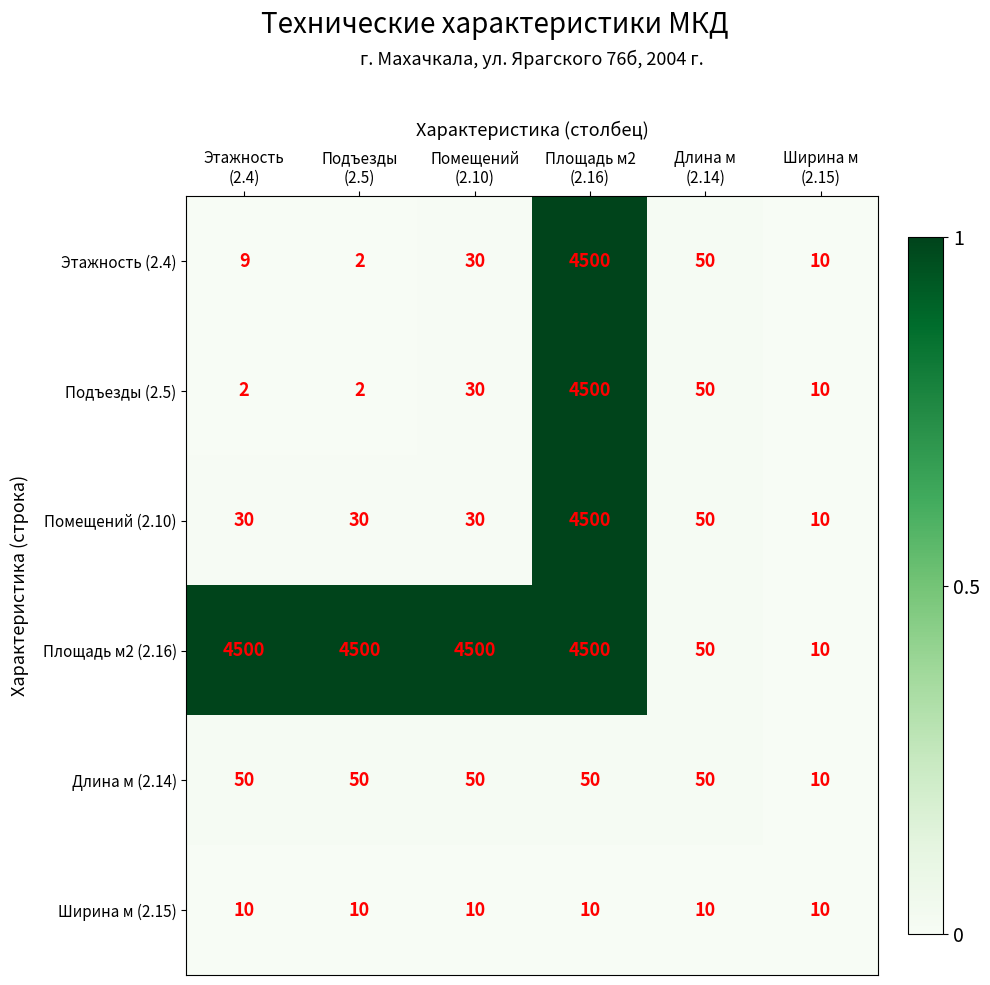

What is the sum of all Длина м (2.14) values?

260